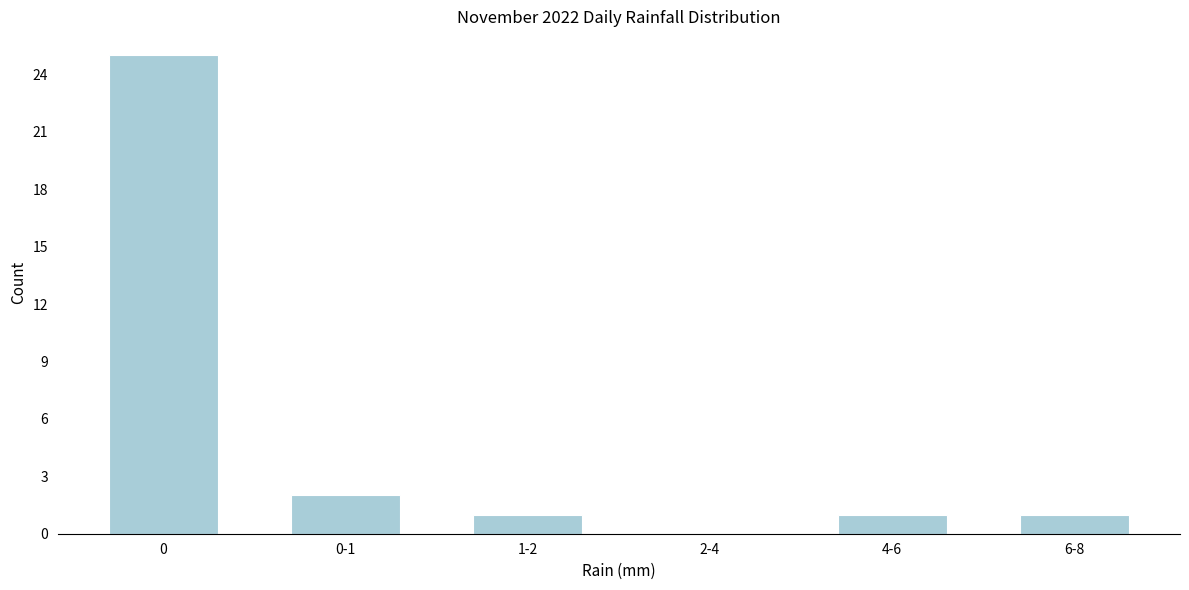

Reading left to right, extract all data points from this chart.

0=25	0-1=2	1-2=1	2-4=0	4-6=1	6-8=1